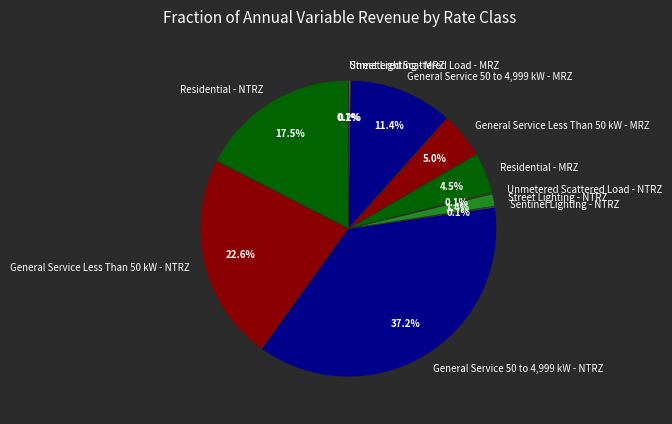

Which category has the biggest portion of the pie?

General Service 50 to 4,999 kW - NTRZ